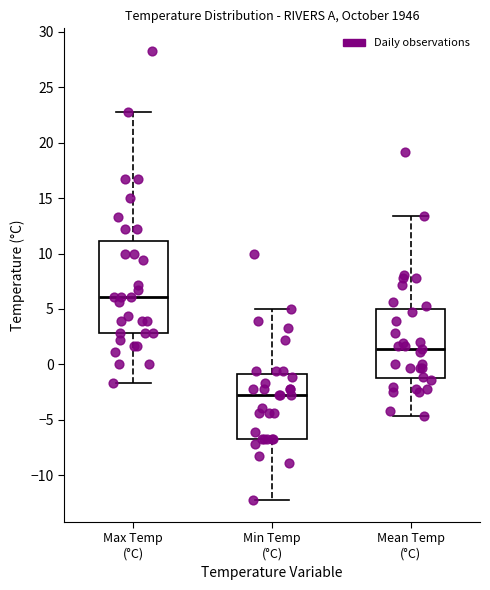

Which box is the tallest, from its lower edge to its upper edge?

Max Temp (°C)